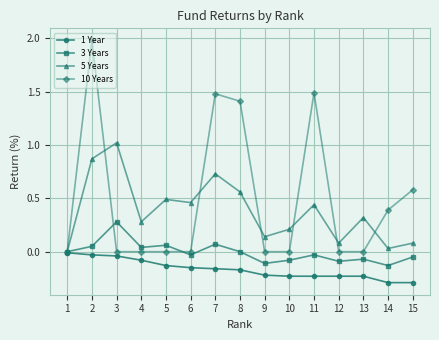

At how many categories does at least one series exceed 1?

5